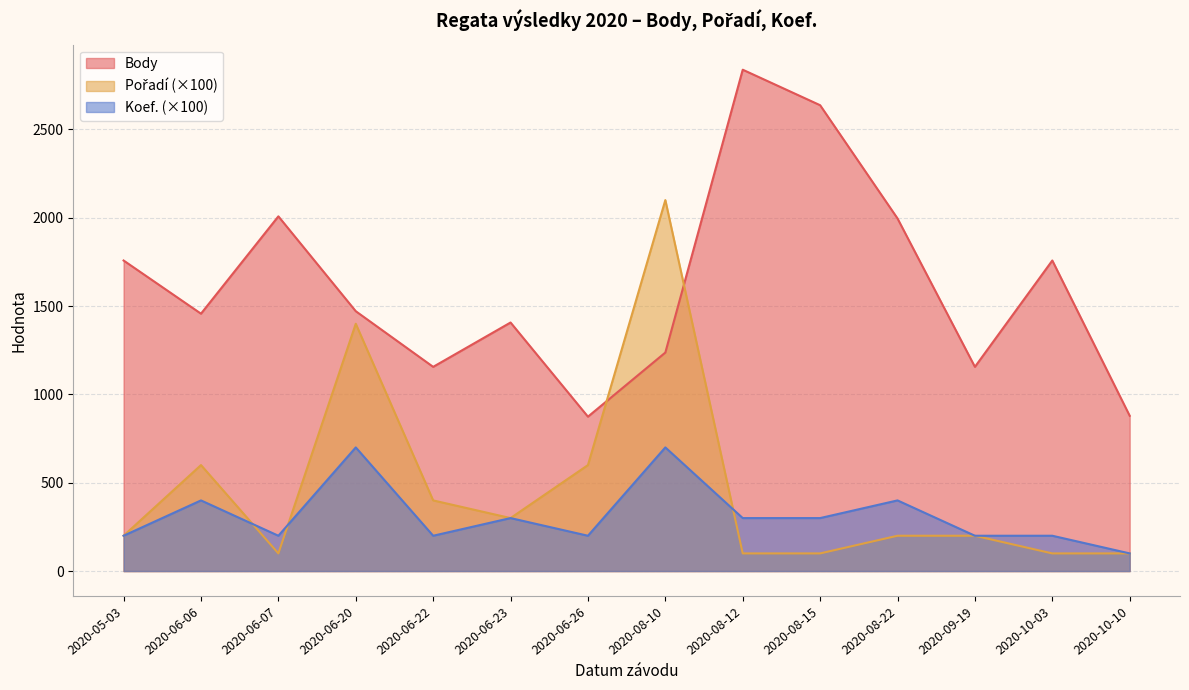

How many data points in Koef. are above 300?

4